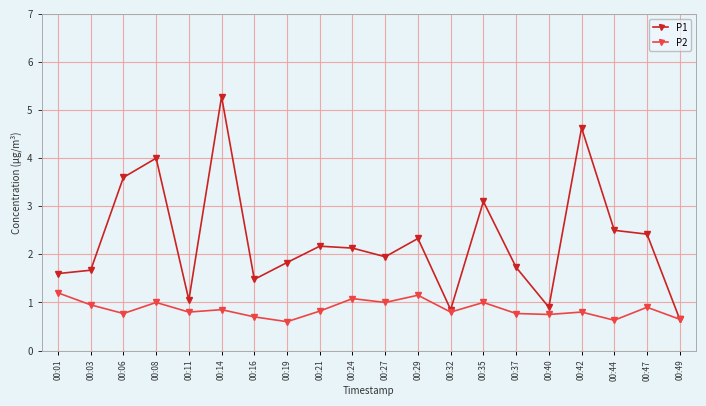

At how many categories does at least one series exceed 1?

17